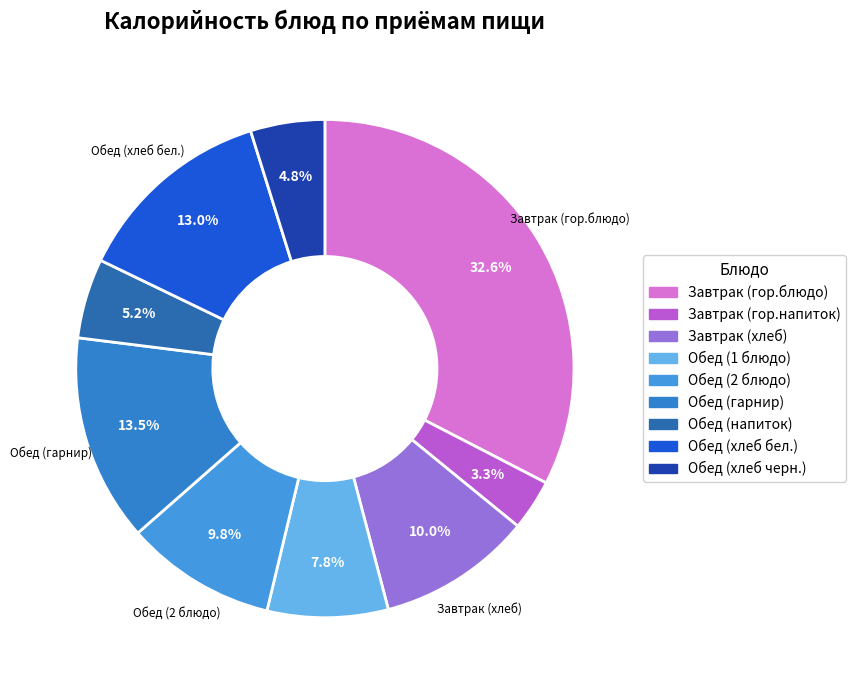

What percentage is the Завтрак (гор.блюдо) slice, to the nearest percent?

33%